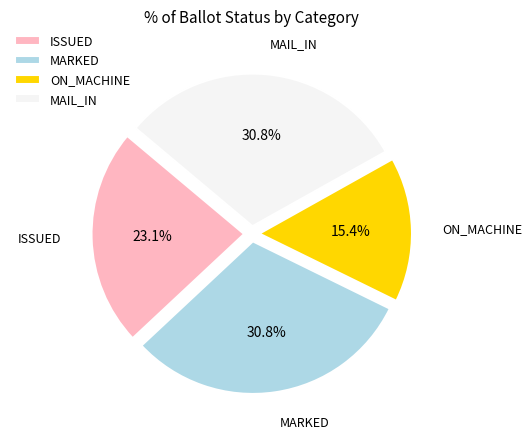

To the nearest percent, what percentage of the pie is MAIL_IN?

31%